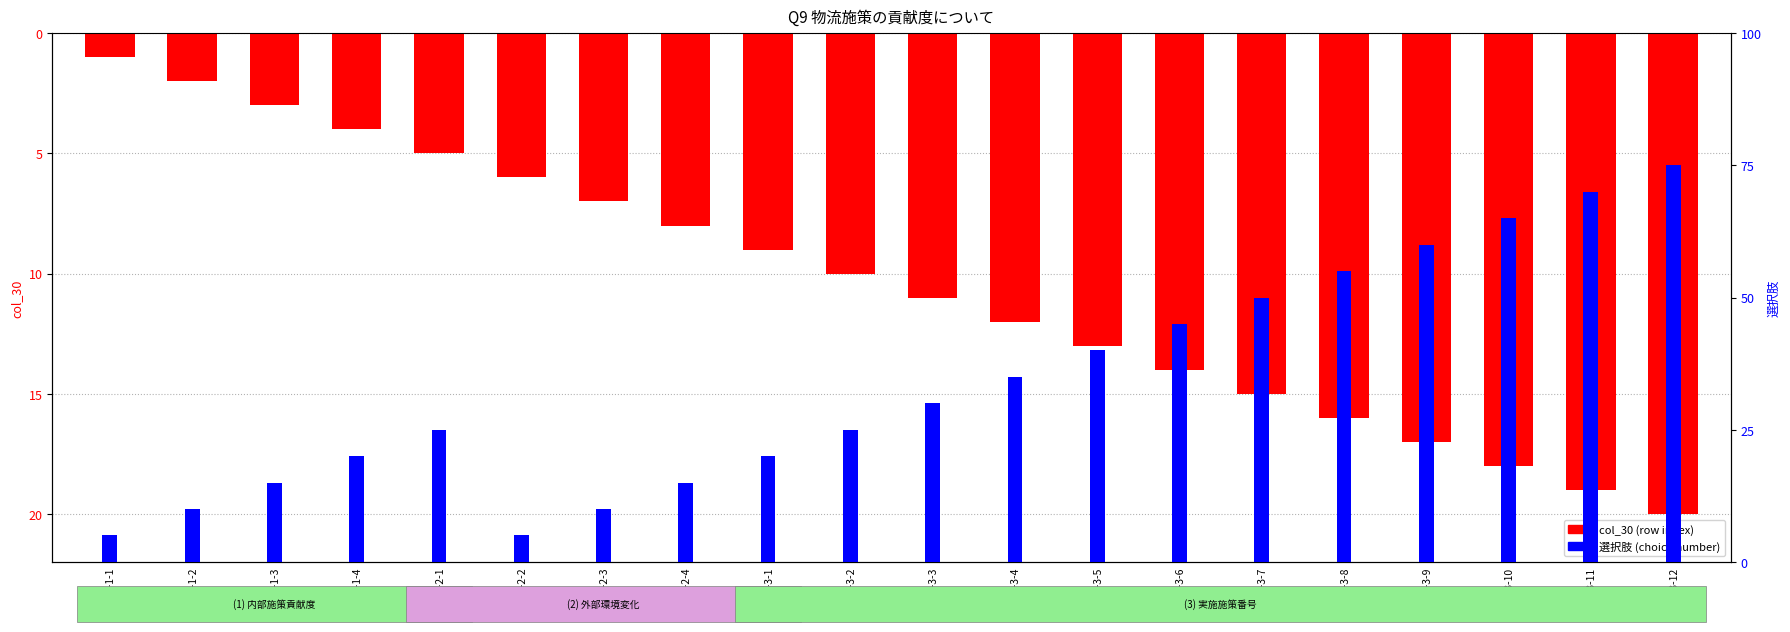

Is it true that col_30 (index) equals -6 at Q9-3-2?

False